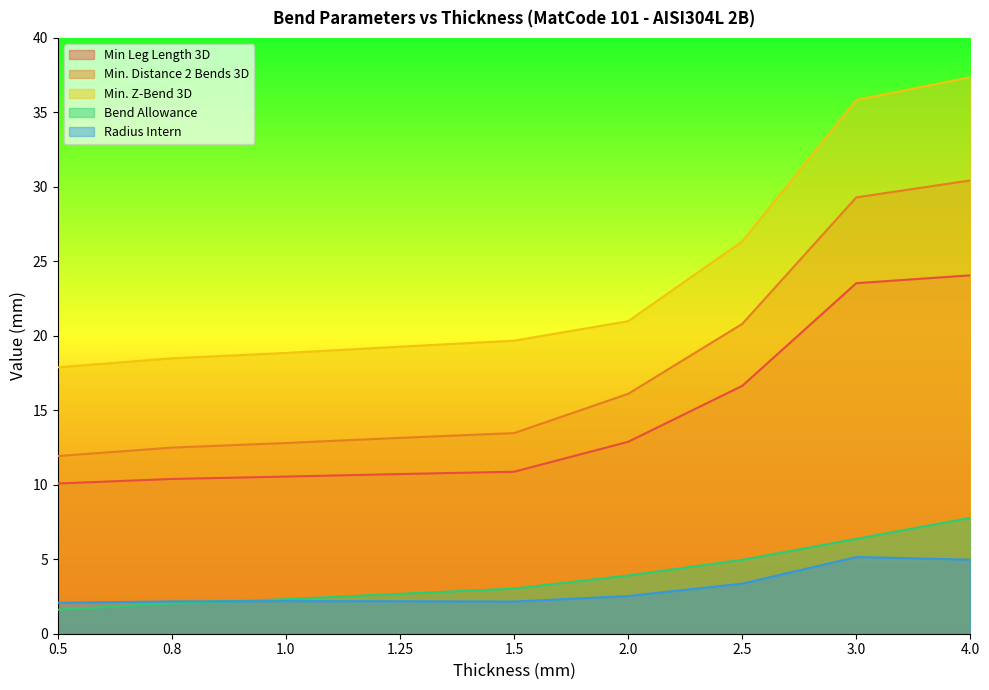

List the labels in order of Bend Allowance value, smallest first.

0.5, 0.8, 1.0, 1.25, 1.5, 2.0, 2.5, 3.0, 4.0